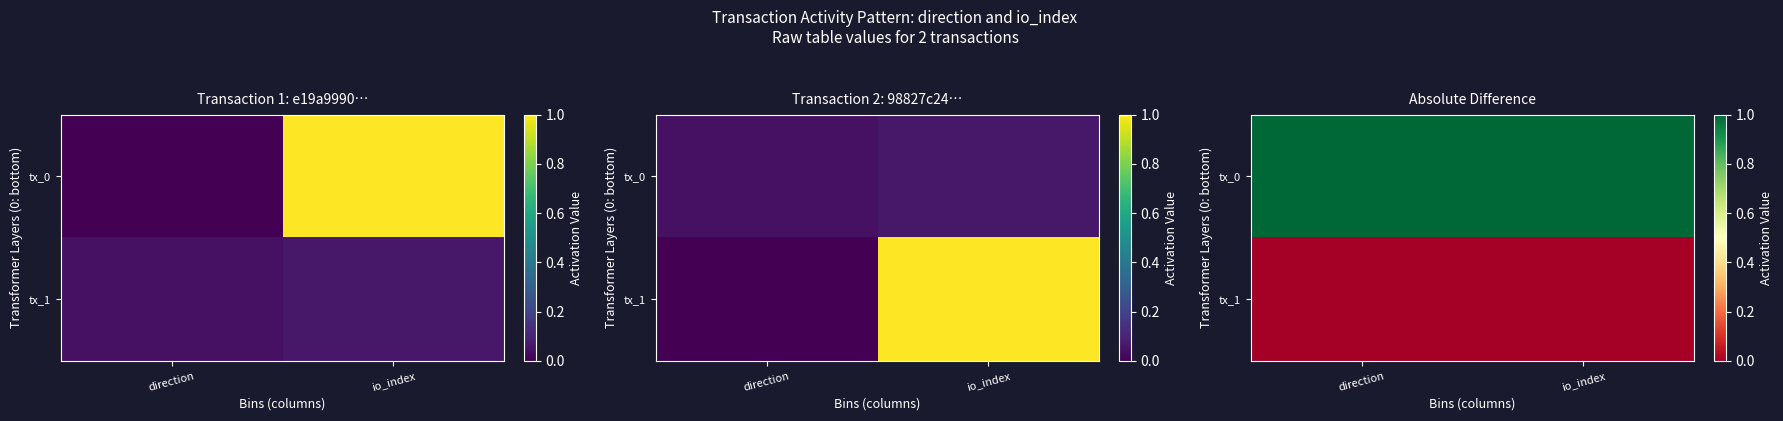

Is the value of tx_1 at direction greater than the value of tx_0 at direction?

No